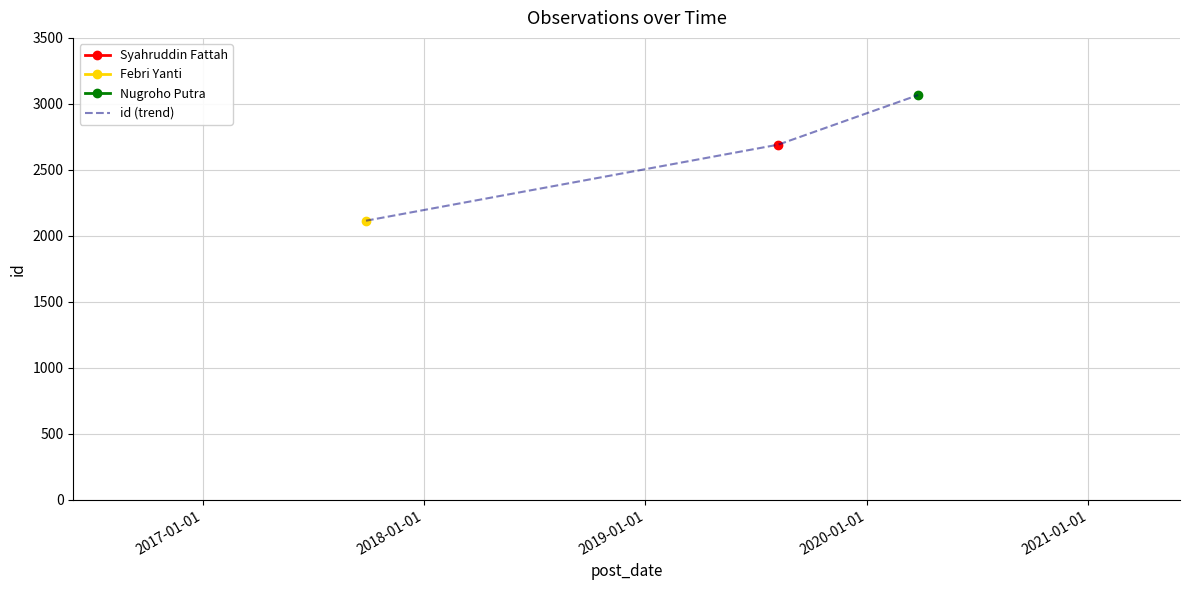

What is the minimum value for id (trend)?

2115